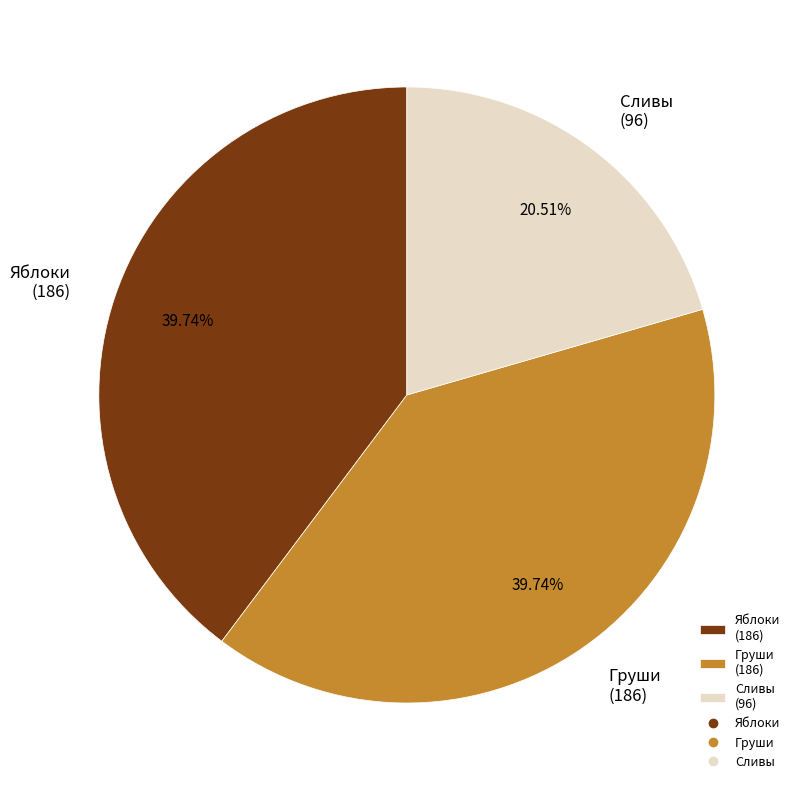

Do Сливы and Яблоки together represent more than half of the pie?

Yes